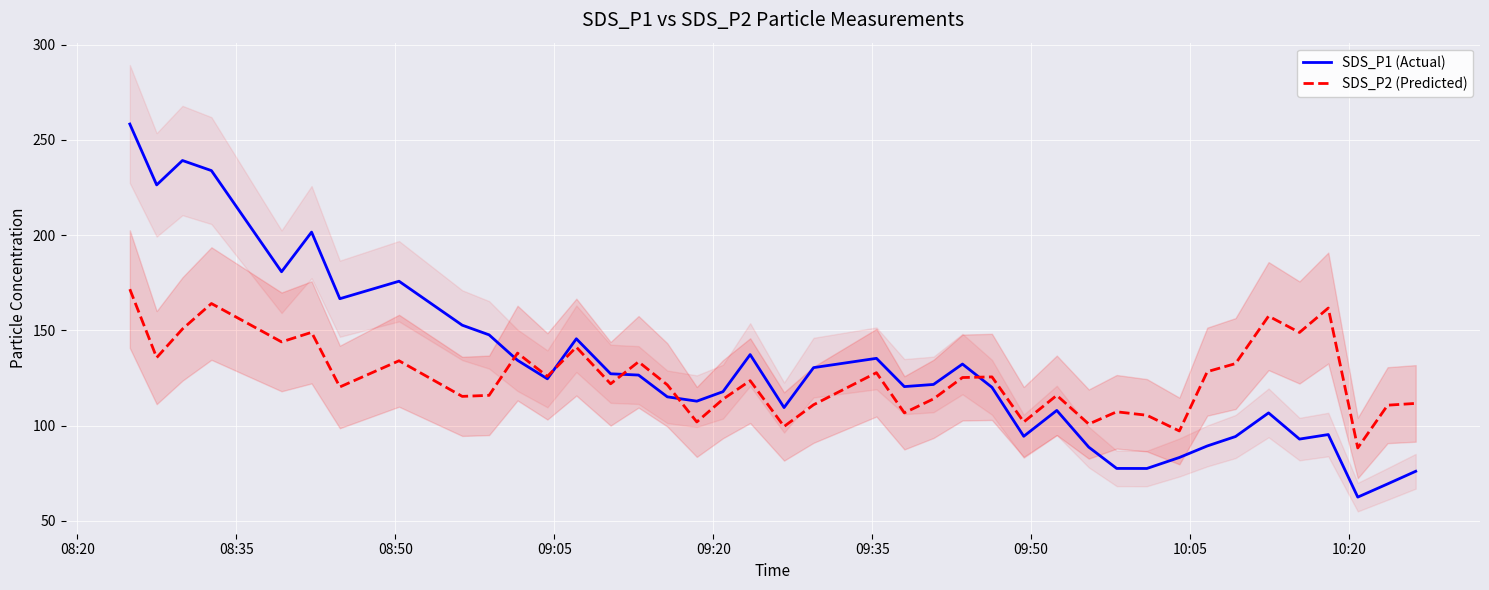

What is the maximum value for SDS_P2 (Predicted)?

171.6